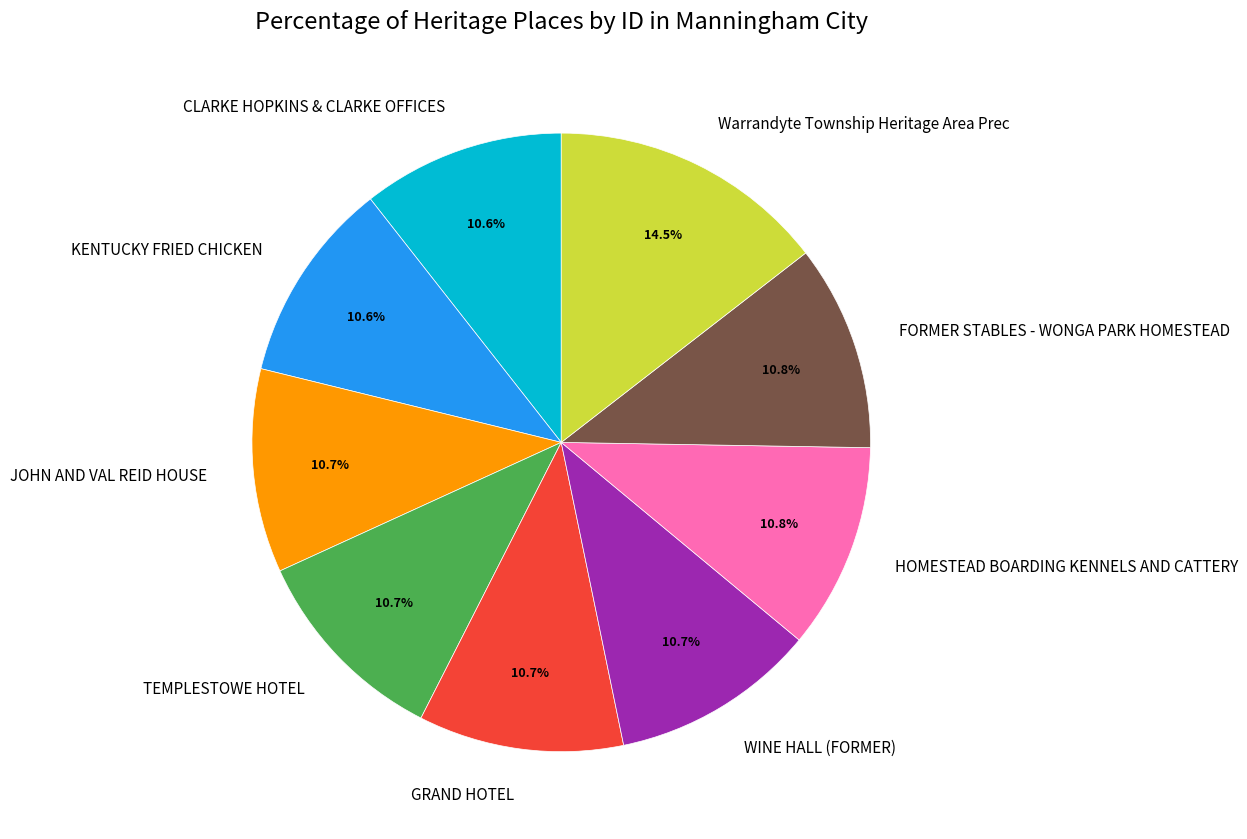

To the nearest percent, what percentage of the pie is CLARKE HOPKINS & CLARKE OFFICES?

11%